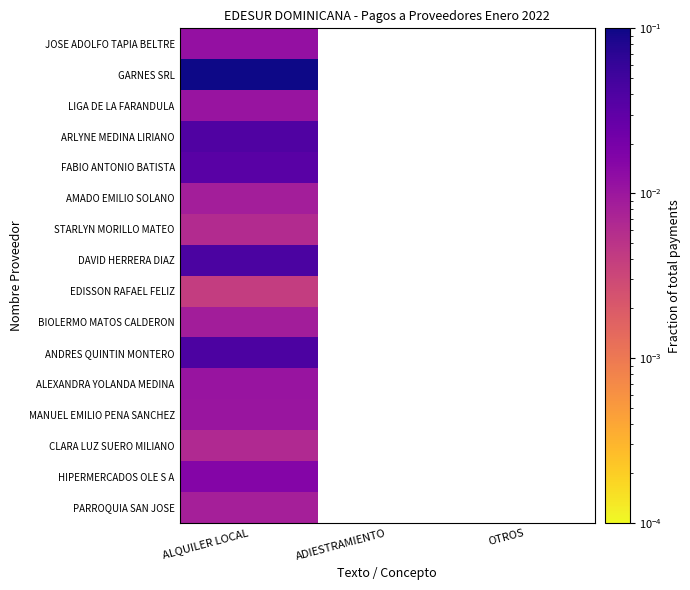

List the series in order of their peak value, highest first.

GARNES SRL, DAVID HERRERA DIAZ, ANDRES QUINTIN MONTERO, ARLYNE MEDINA LIRIANO, FABIO ANTONIO BATISTA, HIPERMERCADOS OLE S A, JOSE ADOLFO TAPIA BELTRE, ALEXANDRA YOLANDA MEDINA, LIGA DE LA FARANDULA, MANUEL EMILIO PENA SANCHEZ, BIOLERMO MATOS CALDERON, AMADO EMILIO SOLANO, PARROQUIA SAN JOSE, CLARA LUZ SUERO MILIANO, STARLYN MORILLO MATEO, EDISSON RAFAEL FELIZ